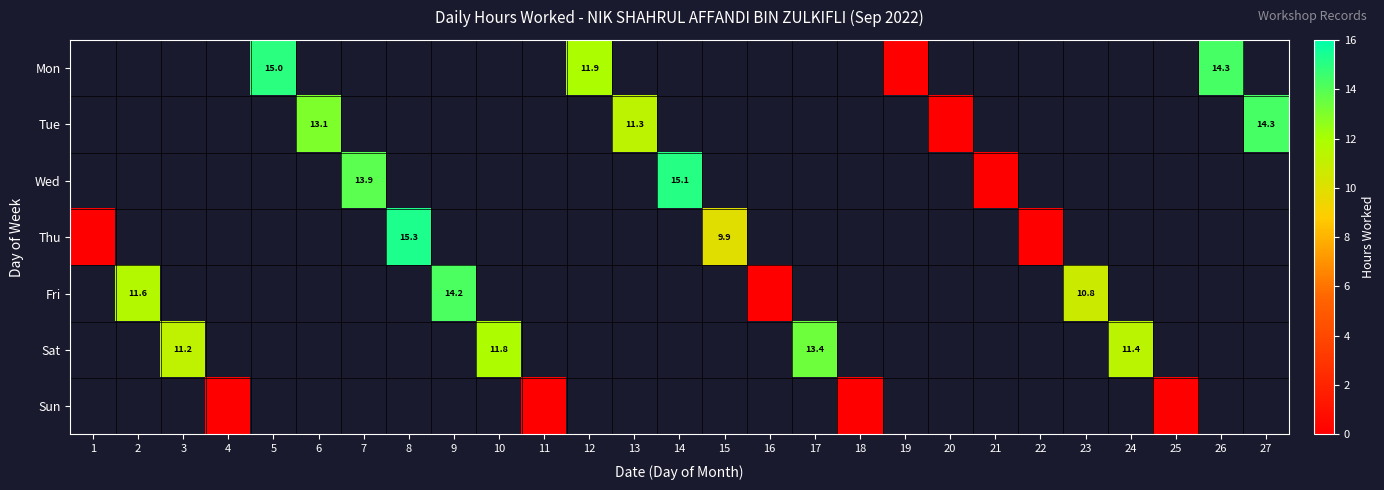

How many distinct data groups are displayed?

7